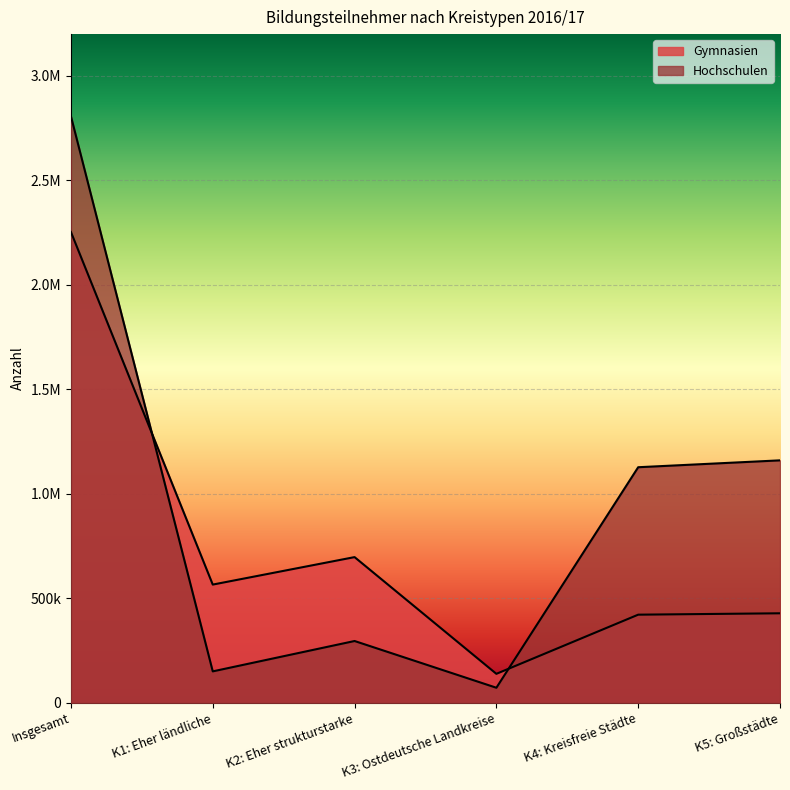

In Hochschulen, how many points are higher than both neighbors (excluding endpoints)?

1